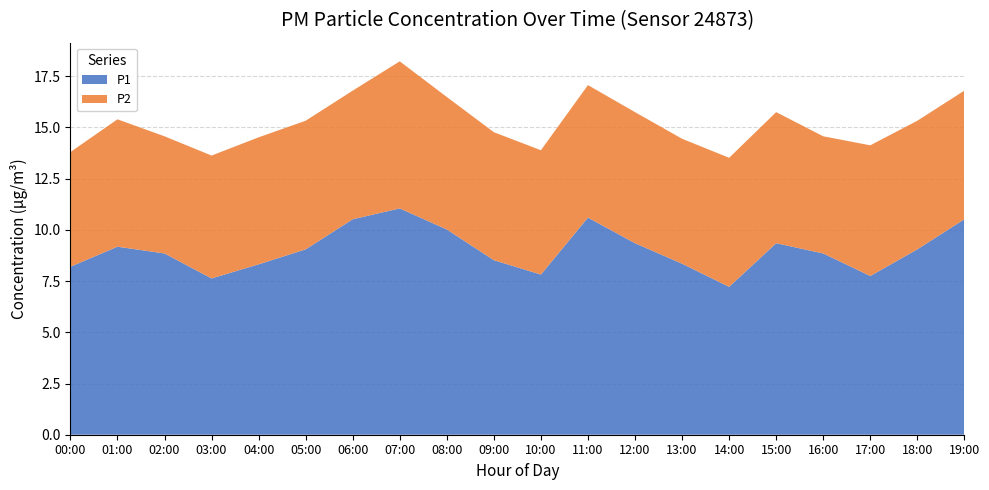

Reading right to left, what are all the values shown in this chart?

P1: 10.5	9.1	7.8	8.8	9.3	7.2	8.3	9.3	10.6	7.8	8.5	10.0	11.1	10.5	9.1	8.3	7.6	8.8	9.2	8.2
P2: 6.3	6.3	6.4	5.7	6.4	6.3	6.1	6.4	6.5	6.1	6.2	6.5	7.2	6.3	6.3	6.2	6.0	5.7	6.2	5.6